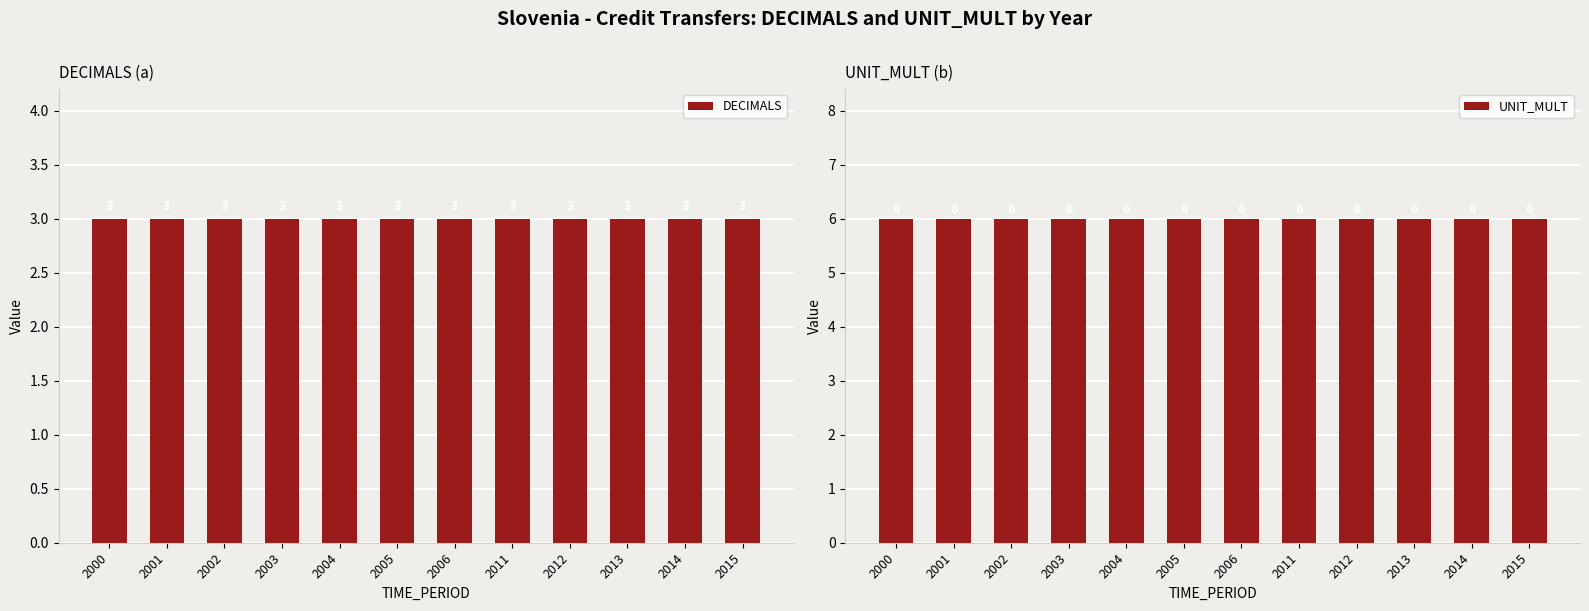

What is the value of the UNIT_MULT bar at the 9th from the left?

6